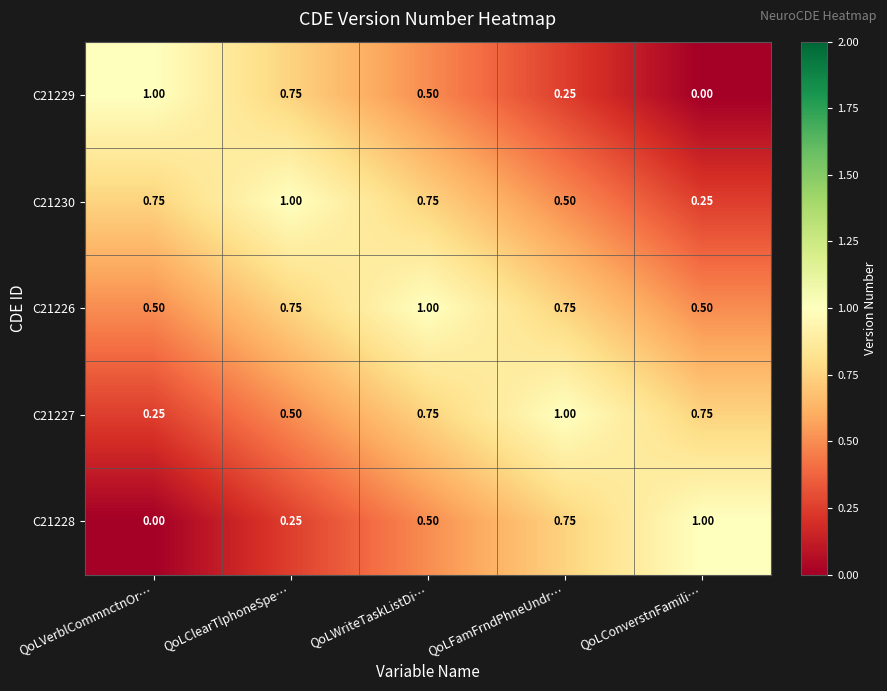

Is the value of C21229 at QoLFamFrndPhneUndr… greater than the value of C21227 at QoLWriteTaskListDi…?

No